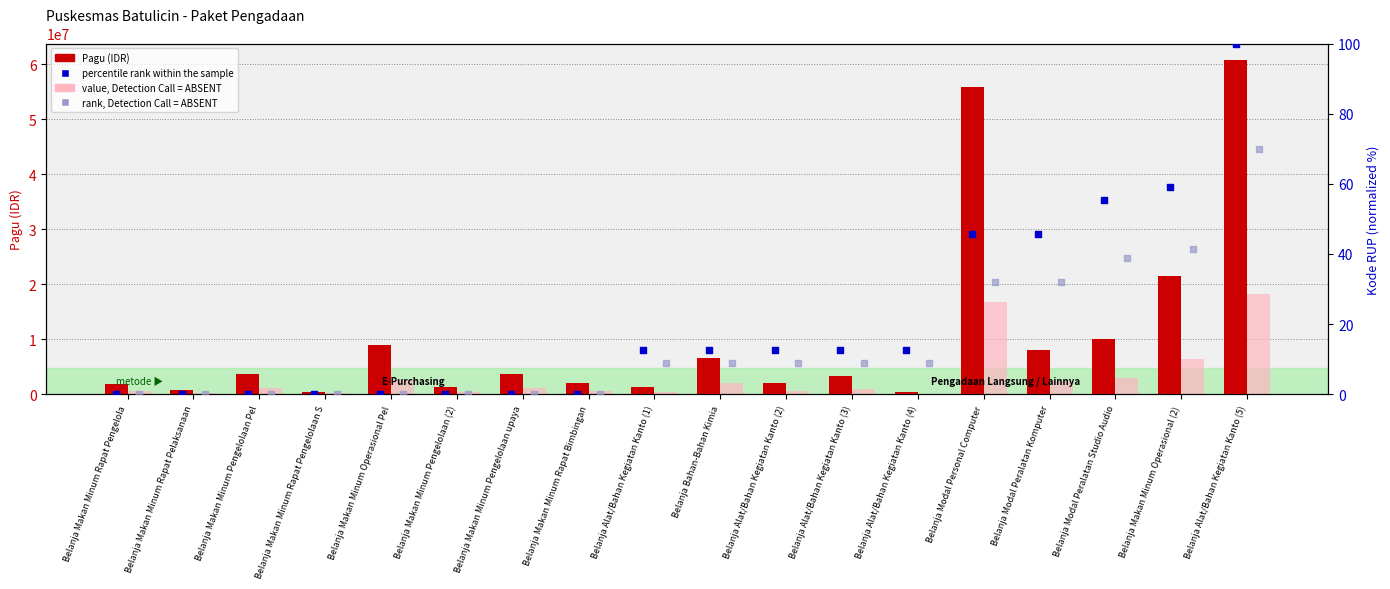

At which category is the sum across all series the highest?

Belanja Alat/Bahan Kegiatan Kanto (5)